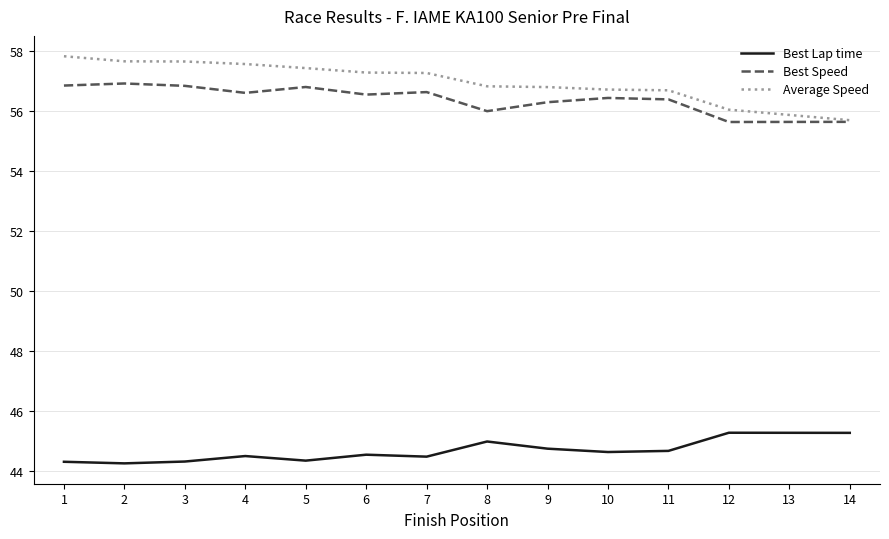

True or false: Average Speed and Best Lap time intersect in this chart.

False